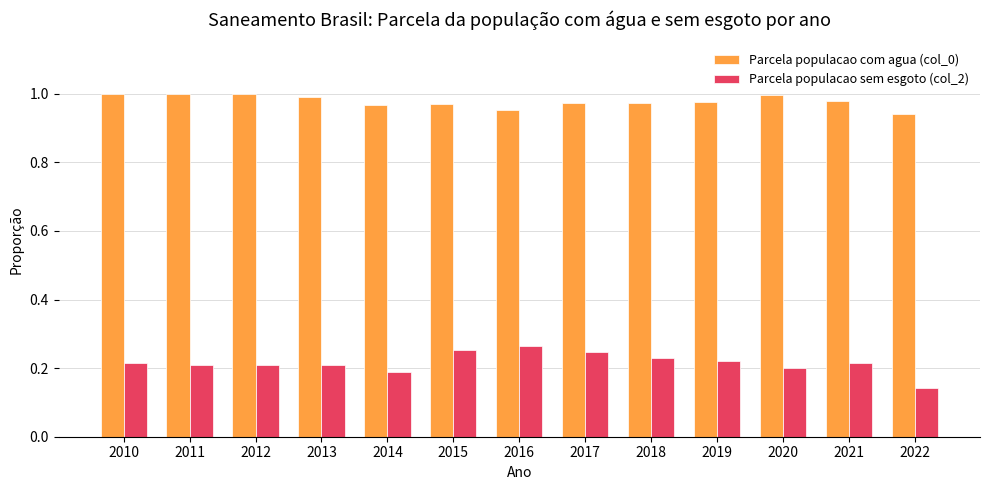

What is the spread (max minus min) of values at 2014?

0.8